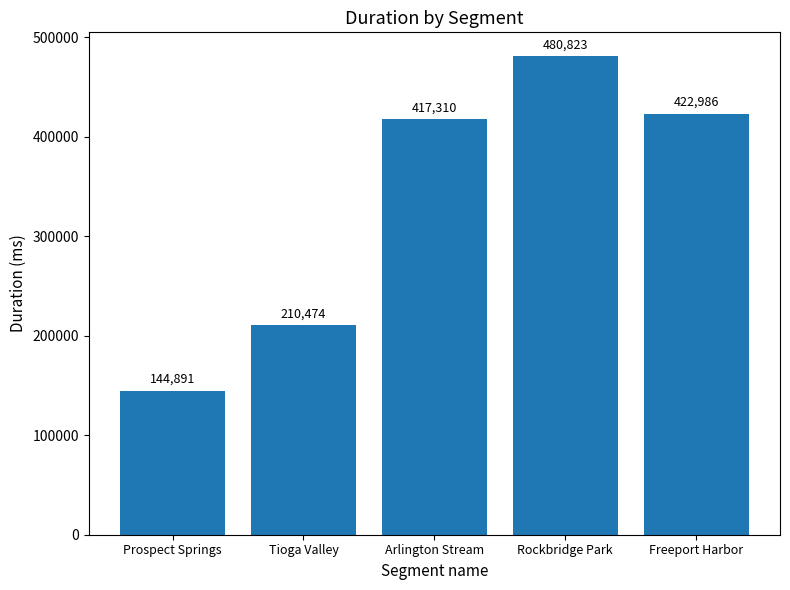

Rank the categories by value from highest to lowest.

Rockbridge Park, Freeport Harbor, Arlington Stream, Tioga Valley, Prospect Springs